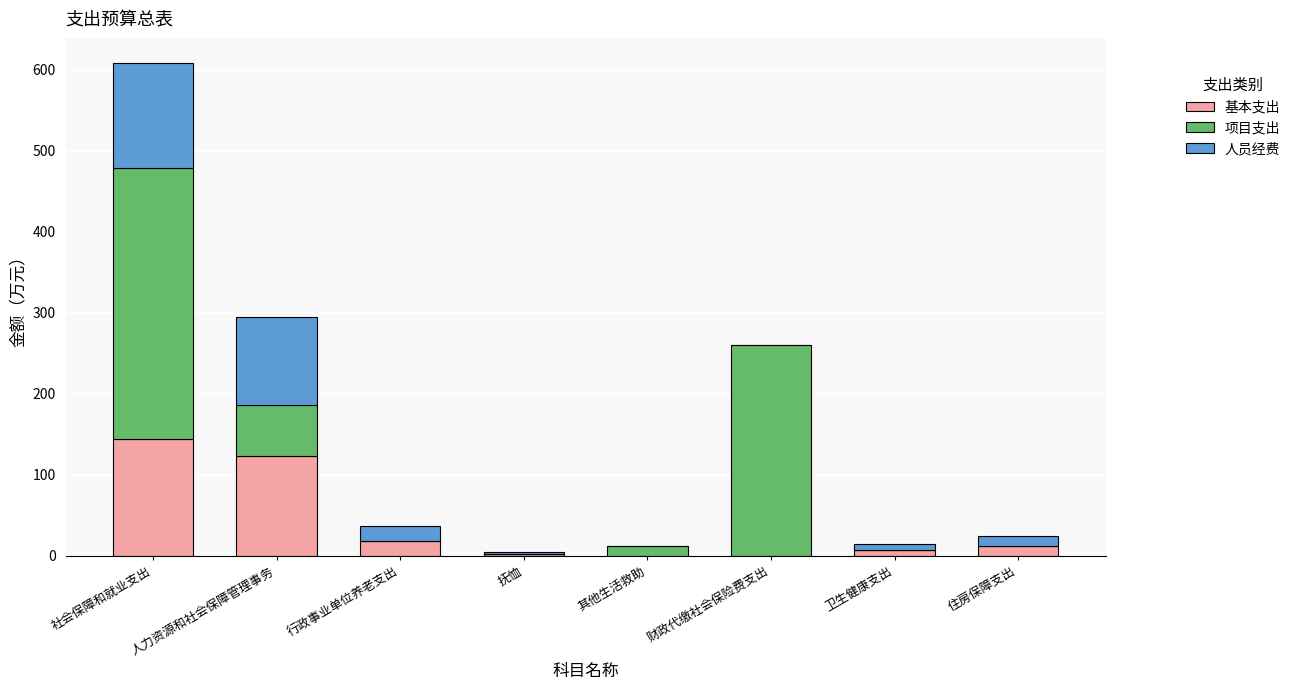

What is the total value across all series at 社会保障和就业支出?

608.8